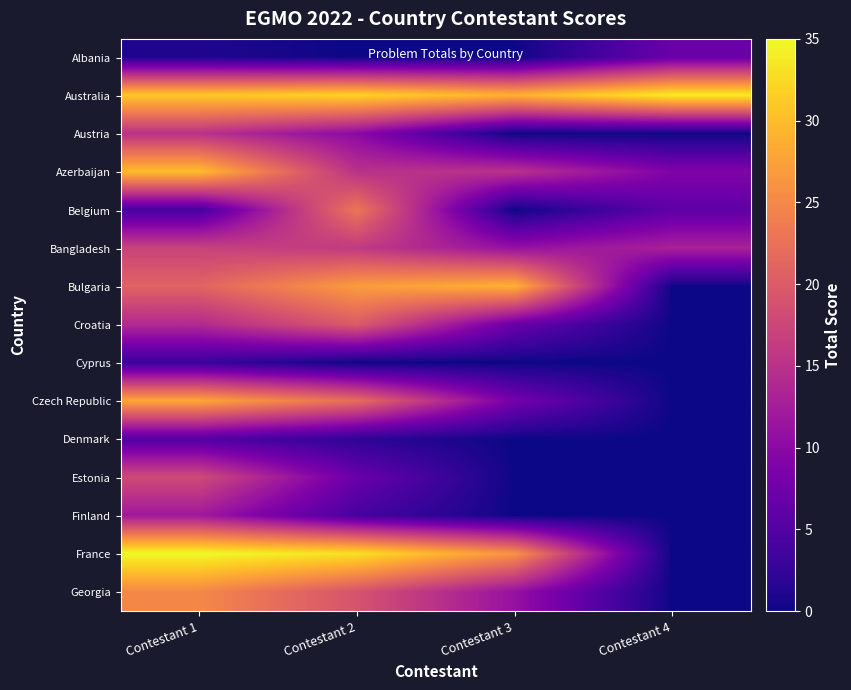

Which has a higher value, Contestant 4 or Contestant 1?

Contestant 4